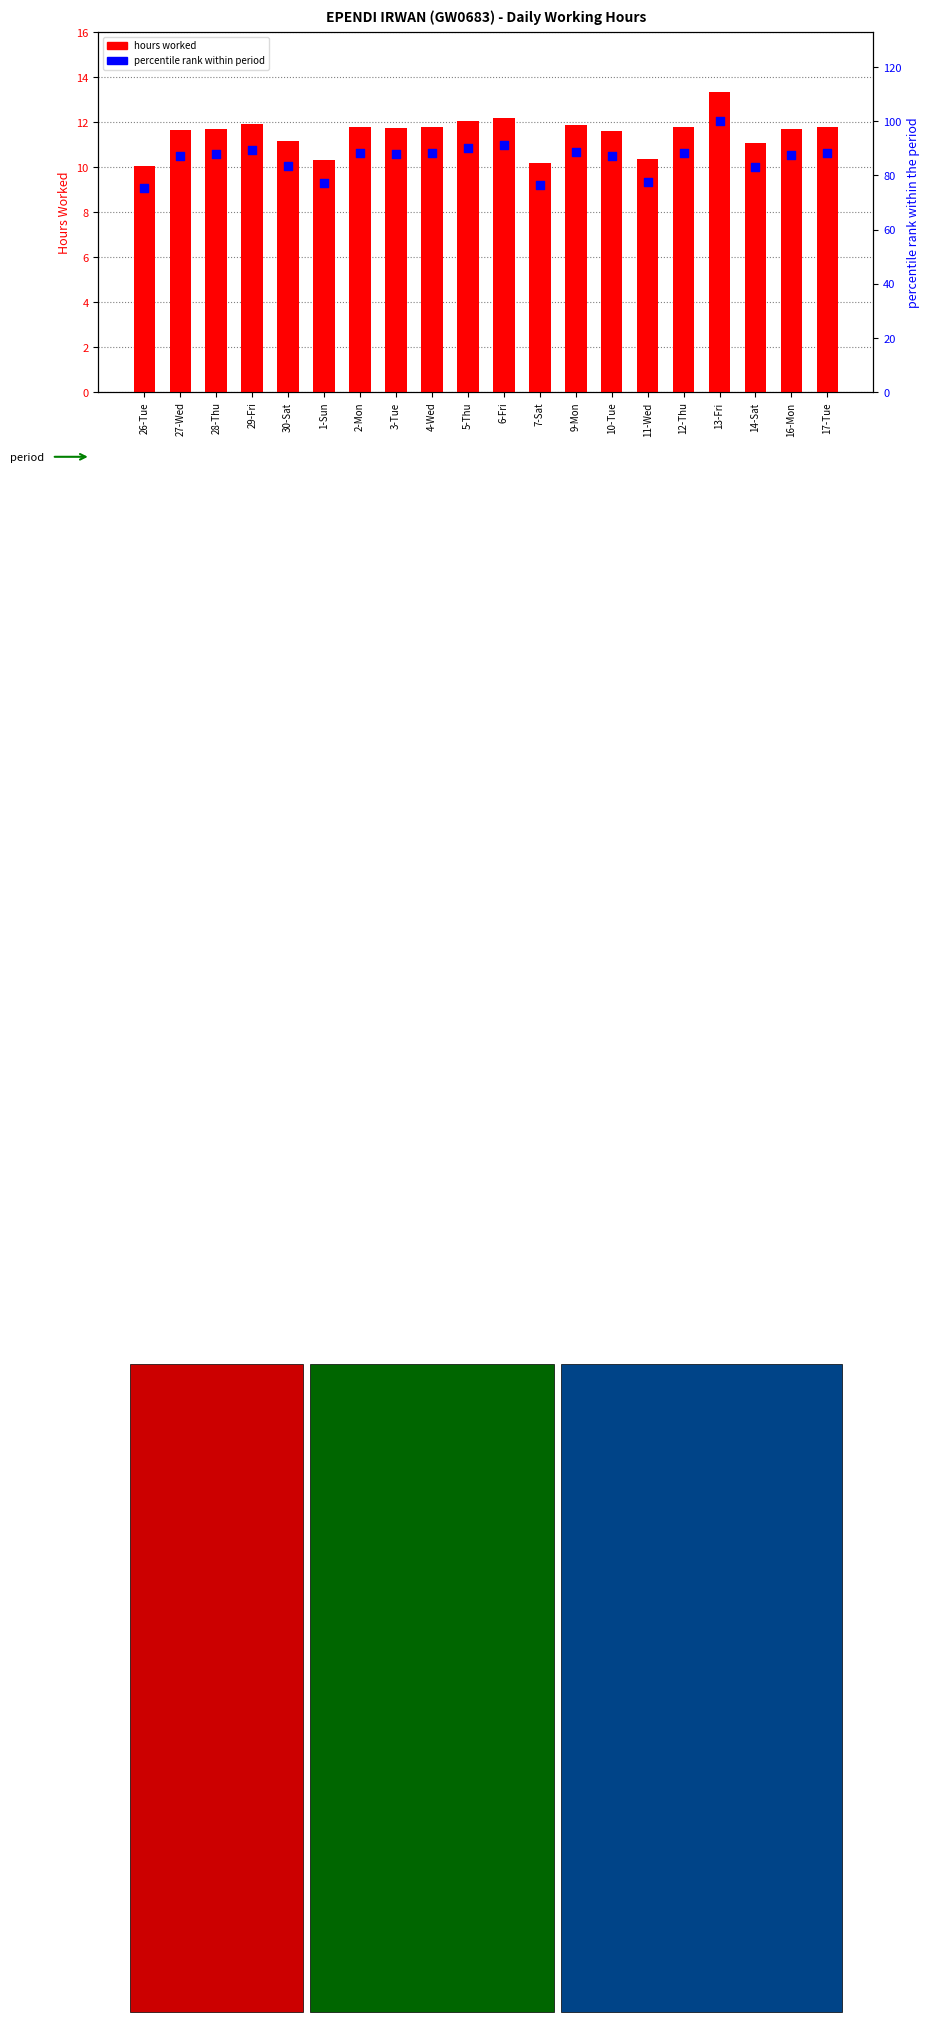

What are all the series names shown in the legend?

hours worked, percentile rank within period